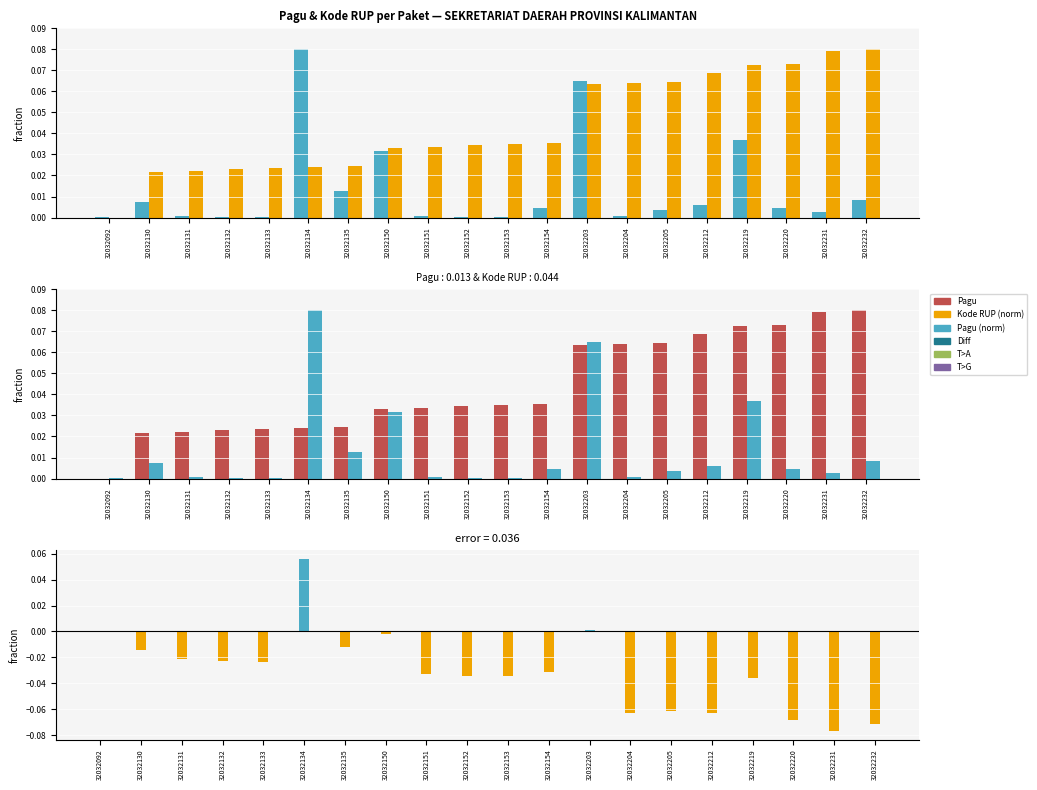

The value of Pagu at 32032135 is 0.0. True or false?

False